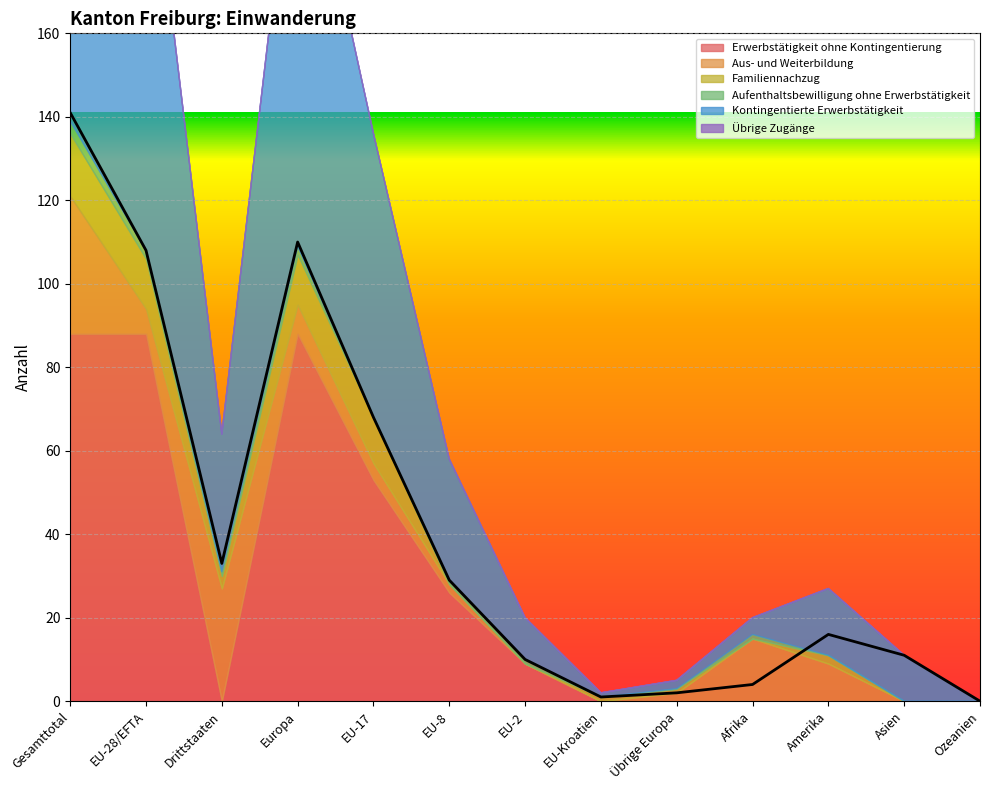

What is the spread (max minus min) of values at Afrika?

15